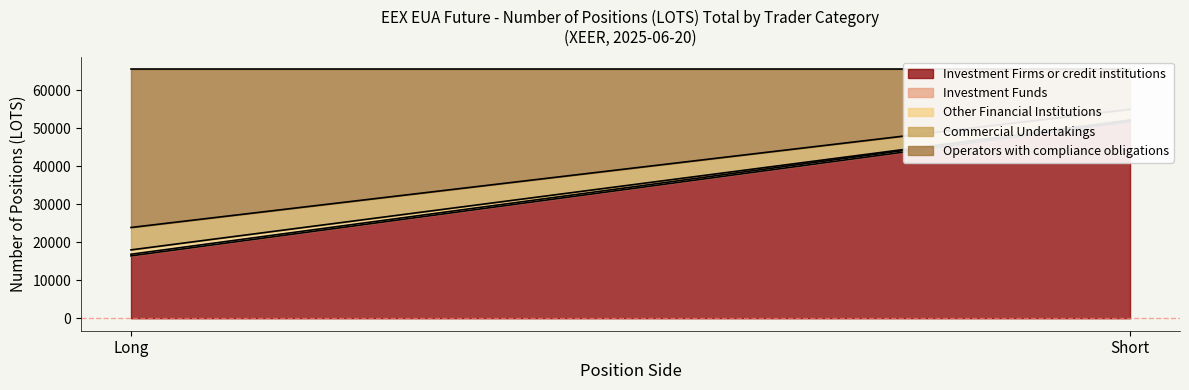

At which label is Investment Funds closest to 433?

Long